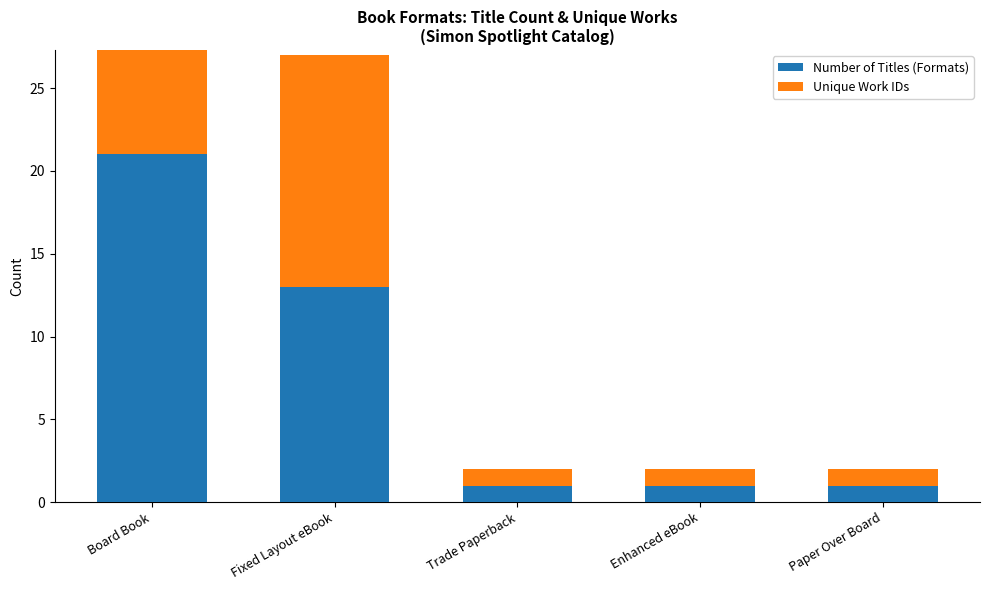

What is the sum of the Number of Titles (Formats) values at Paper Over Board and Enhanced eBook?

2